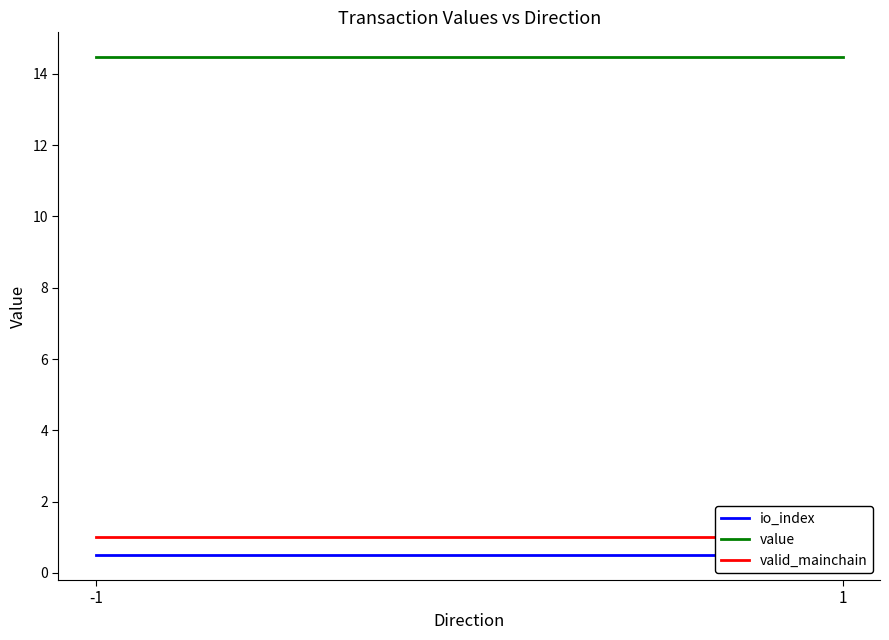

The value of value at -1 is 6.6. True or false?

False